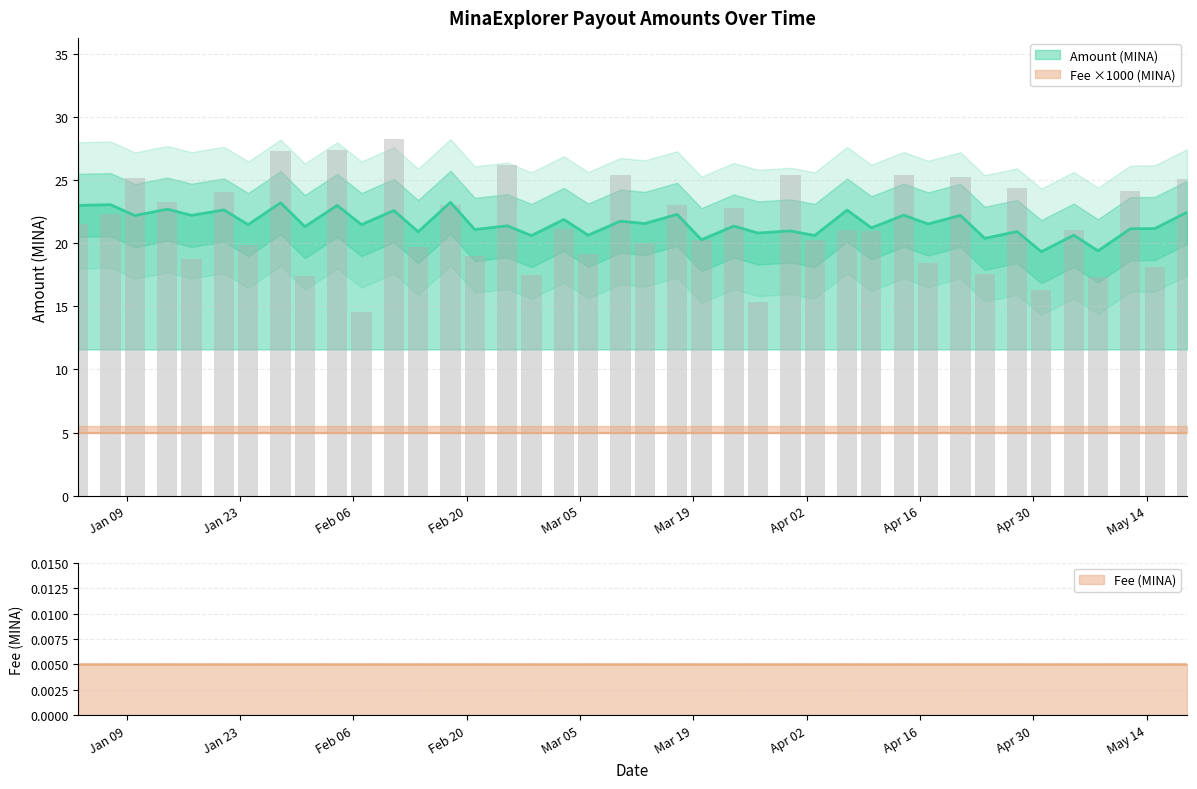

At which category is the sum across all series the highest?

2024-02-11